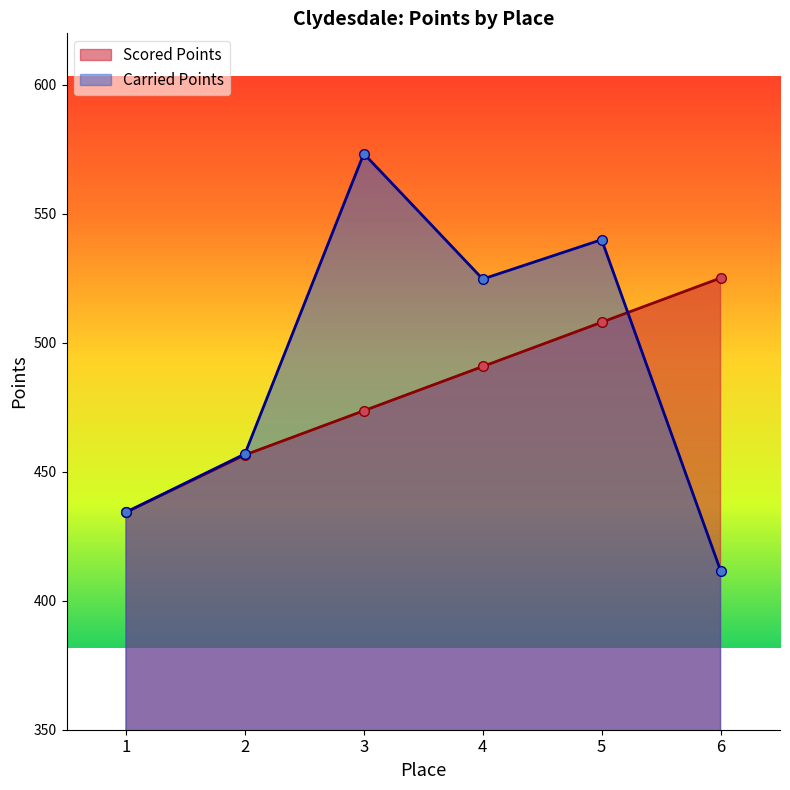

Which has a higher value, 5 or 6?

6